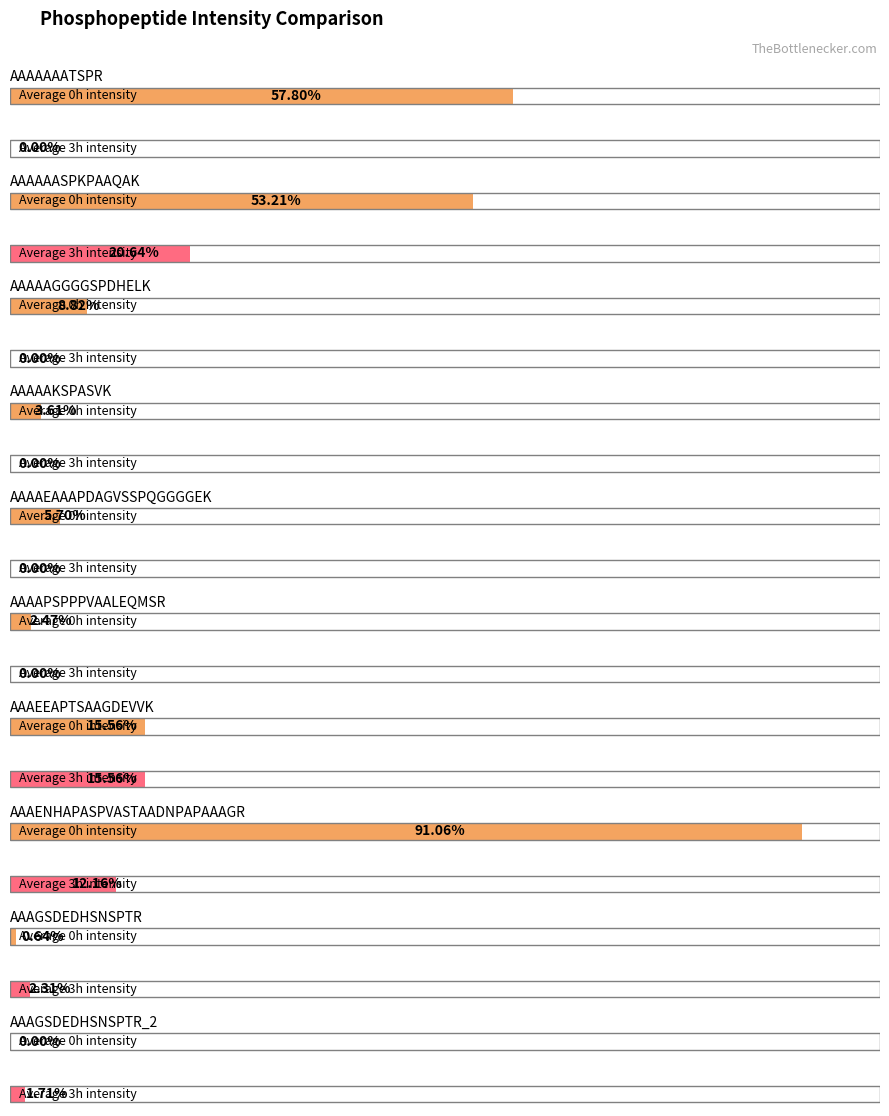

Rank the series at AAAAPSPPPVAALEQMSR from highest to lowest value.

Average 0h intensity, Average 3h intensity